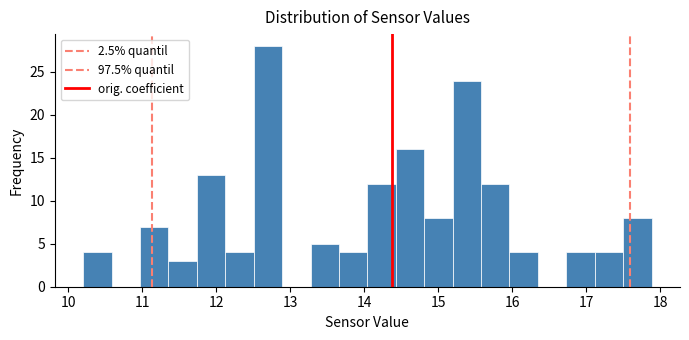

Around what value on the x-axis is the tallest bar? Give the approximate position of its centre, as read against the axis.

12.7